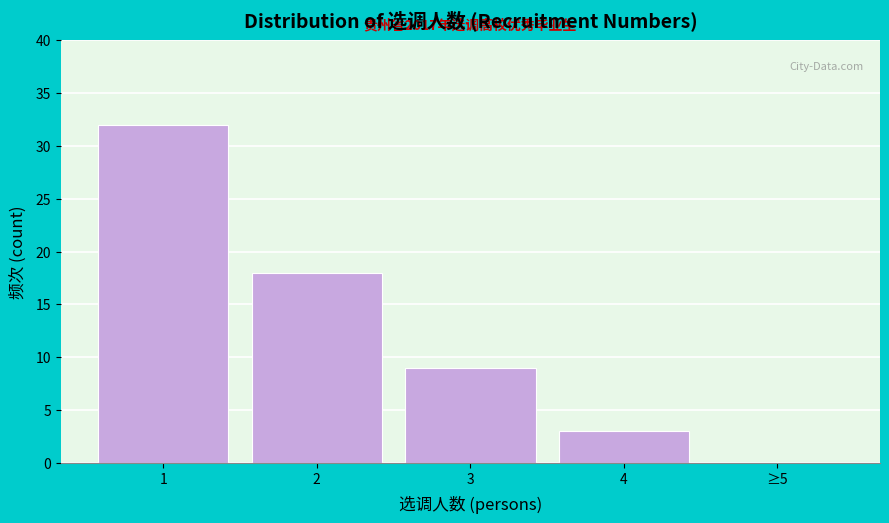

Reading left to right, extract all data points from this chart.

1=32	2=18	3=9	4=3	≥5=0